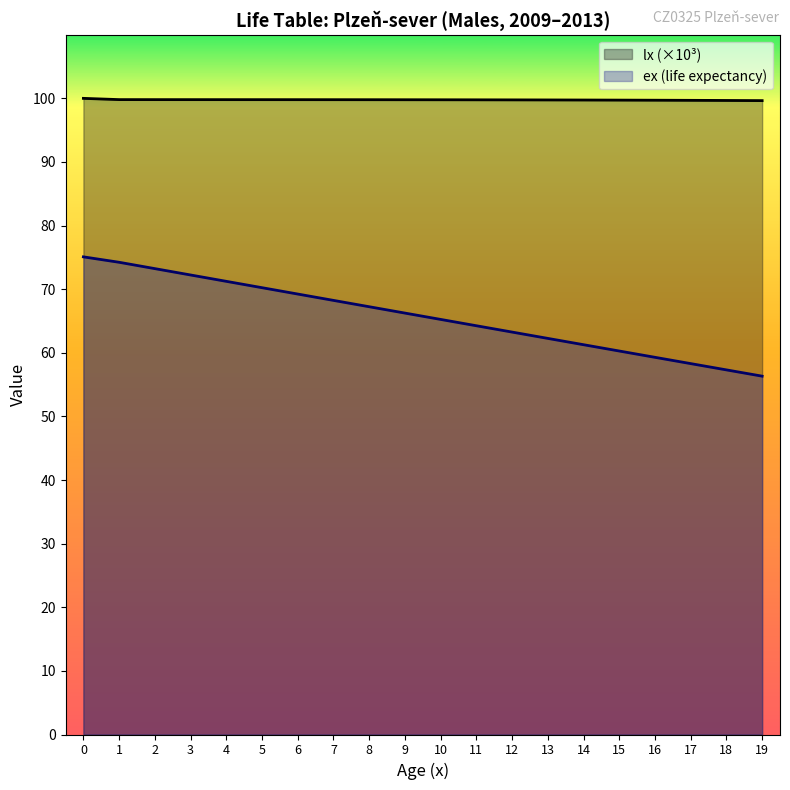

True or false: ex and lx cross at least once.

False